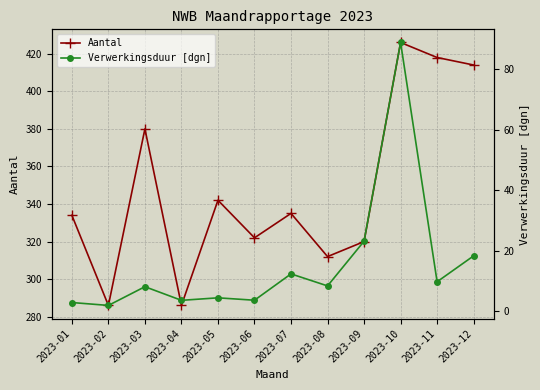

What is the difference between the second highest and minimum values in the Verwerkingsduur [dgn] series?

21.2